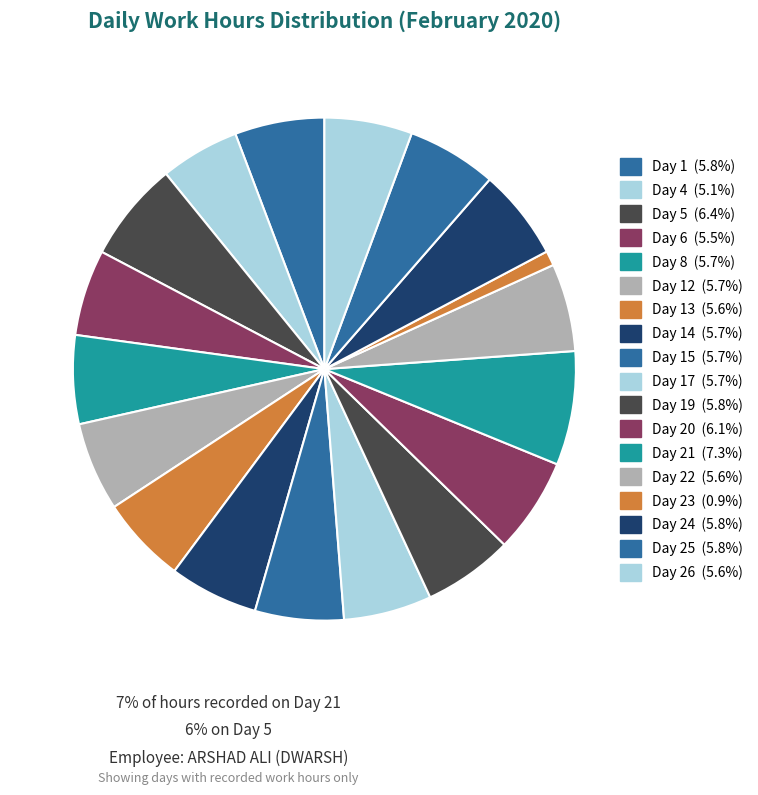

Which slice is the largest?

Day 21